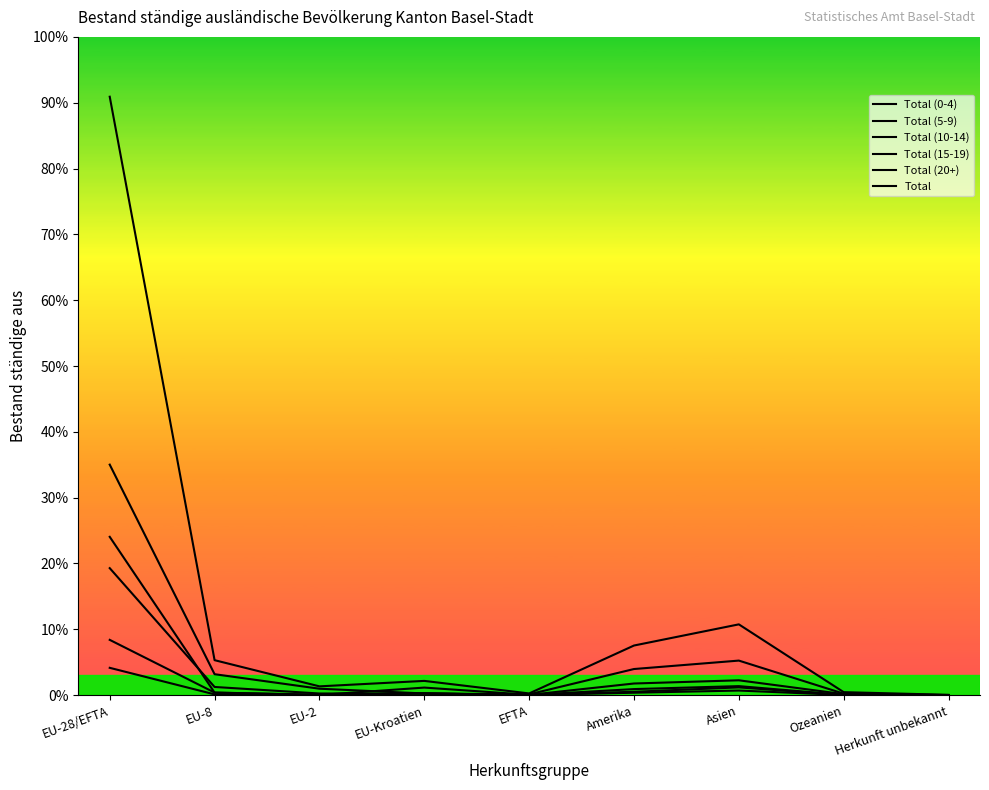

Does the chart display data point markers on the line(s)?

No